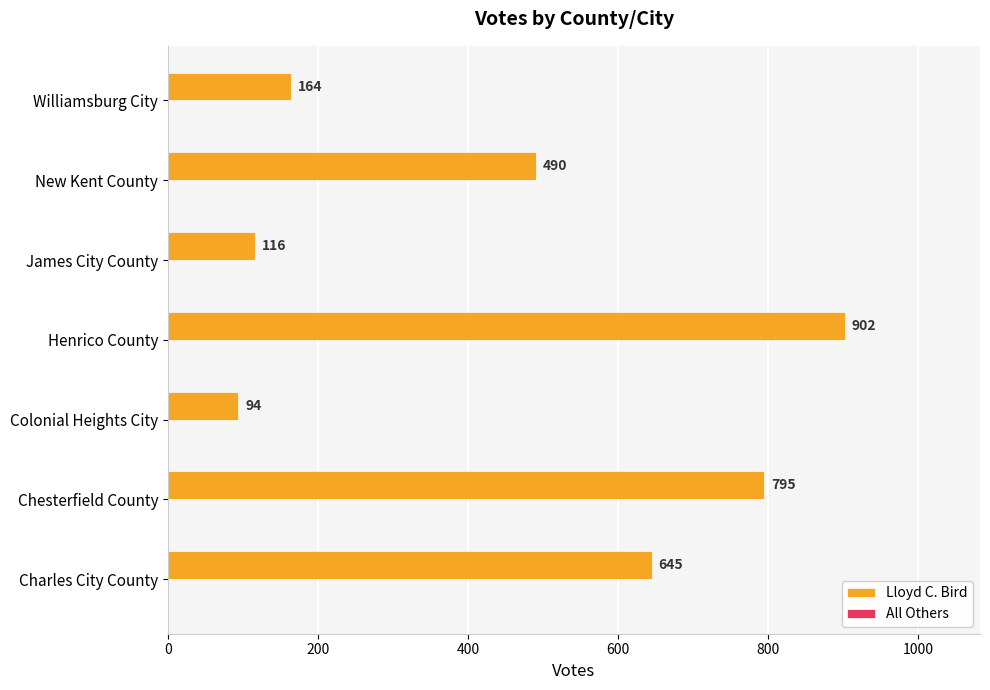

Reading top to bottom, list all the values displayed in this chart.

164	490	116	902	94	795	645